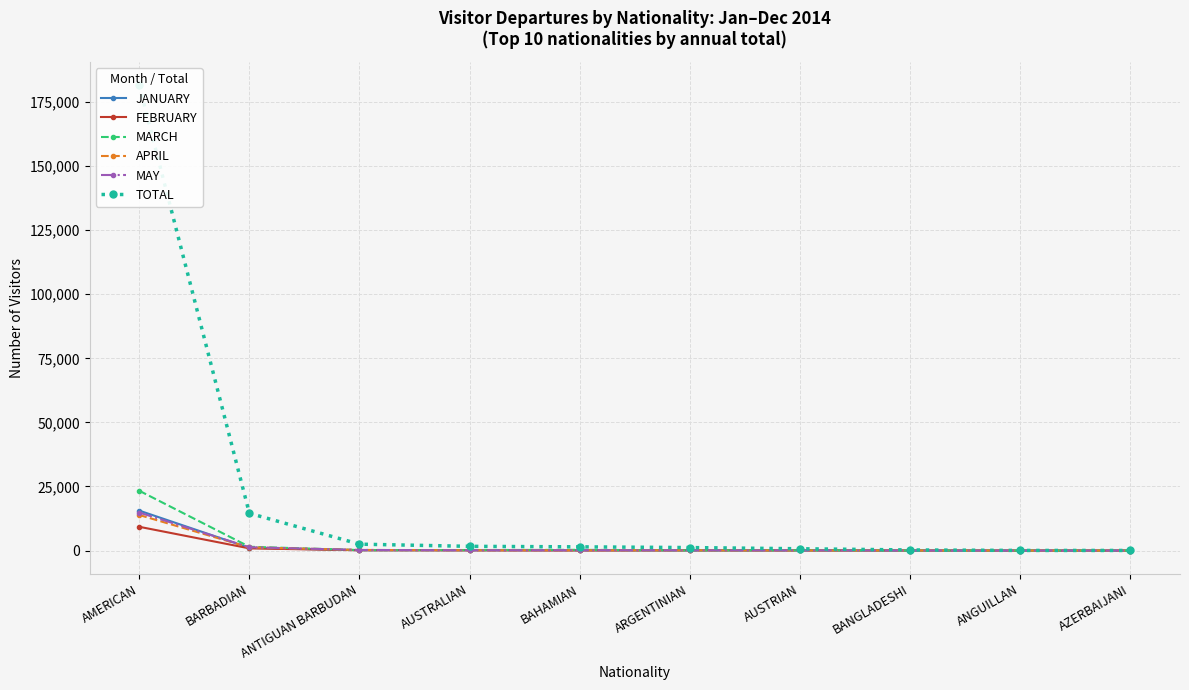

Reading left to right, extract all data points from this chart.

JANUARY: 15598	1065	146	137	83	74	74	11	5	2
FEBRUARY: 9282	862	129	110	72	96	69	37	4	6
MARCH: 23341	1490	201	203	289	88	122	27	4	4
APRIL: 13886	1241	246	125	98	111	42	22	2	9
MAY: 14842	1305	243	122	147	114	70	11	5	1
TOTAL: 181480	14551	2502	1655	1459	1174	712	250	57	48